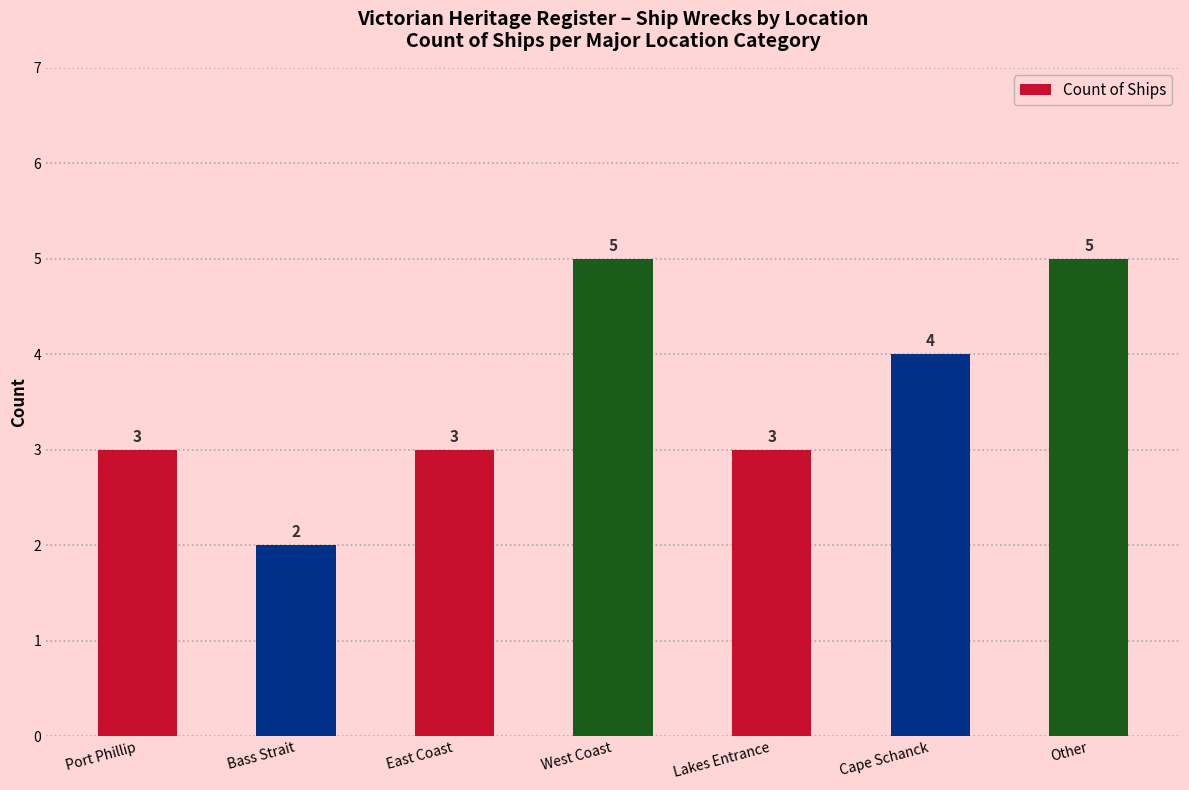

Reading right to left, what are all the values shown in this chart?

5	4	3	5	3	2	3